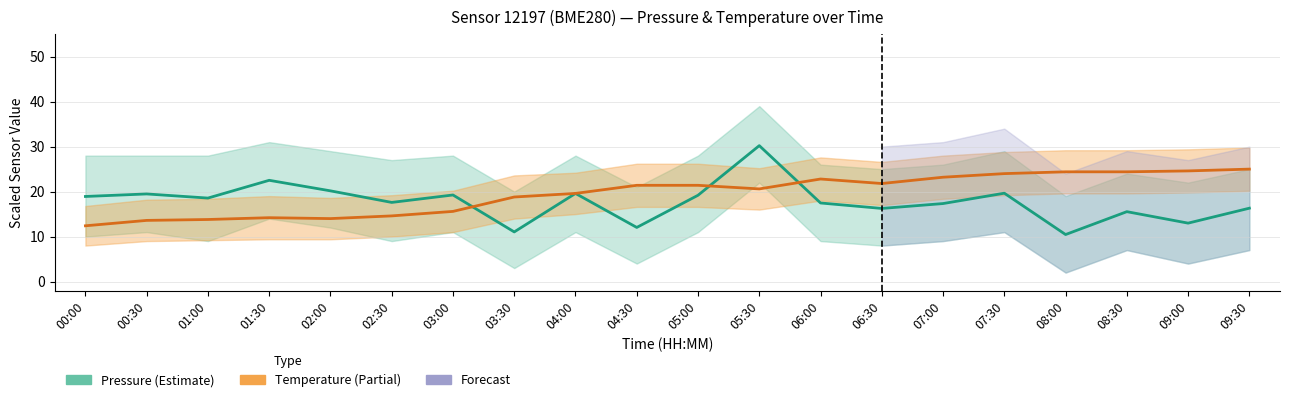

What is the difference between the second highest and second lowest values in the Pressure series?

11.5